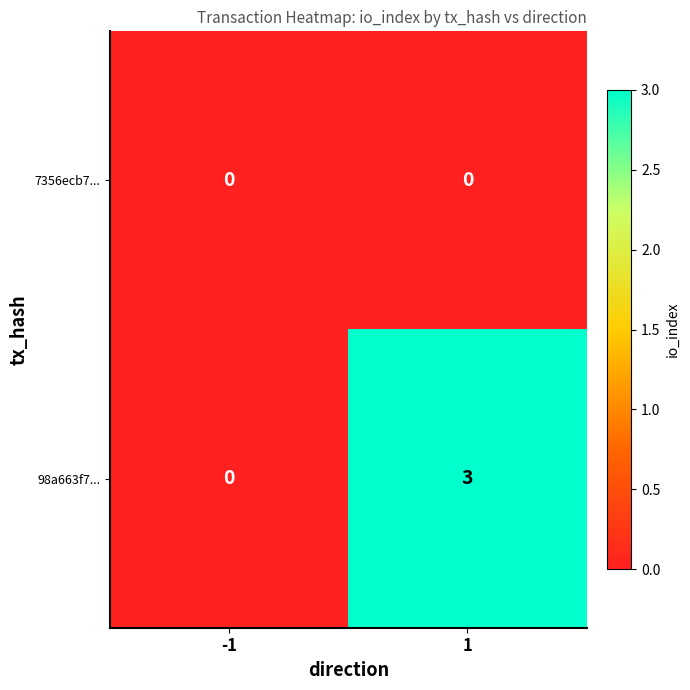

What is the total value across all series at 1?

3